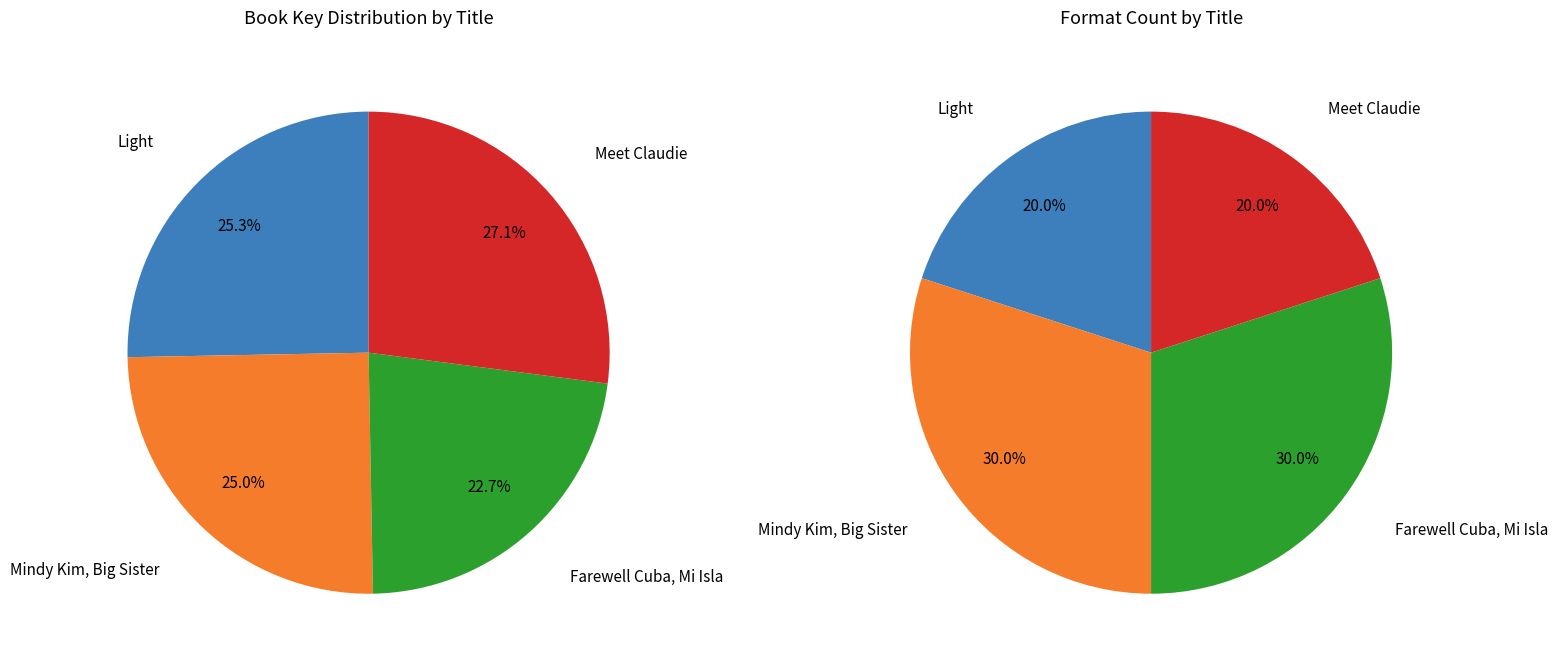

Is there any slice that represents more than half of the pie?

No